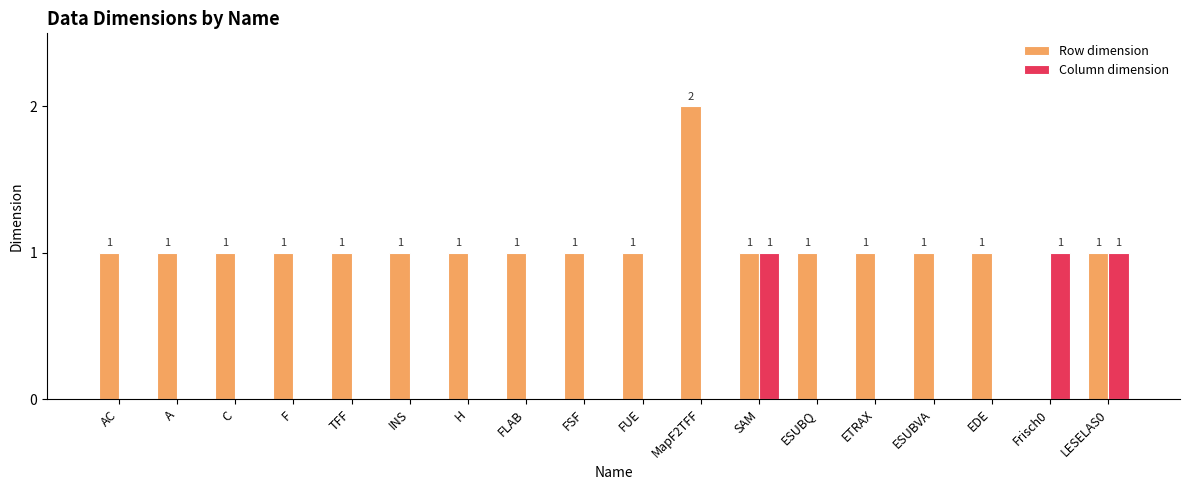

How many groups of bars are there?

18